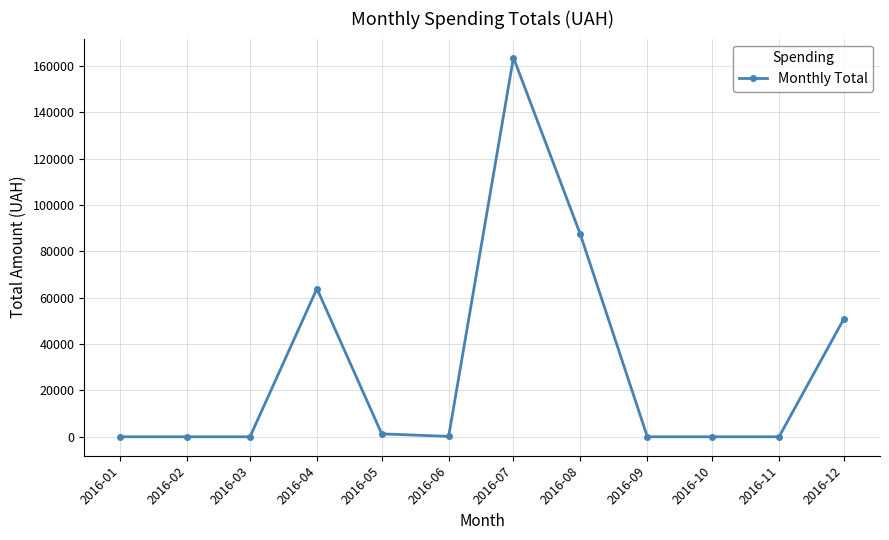

Is this an area chart (filled region under the line)?

No